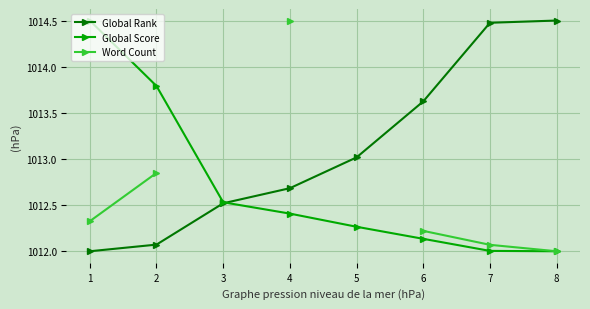

What is the average value of the Global Rank series?

1013.1